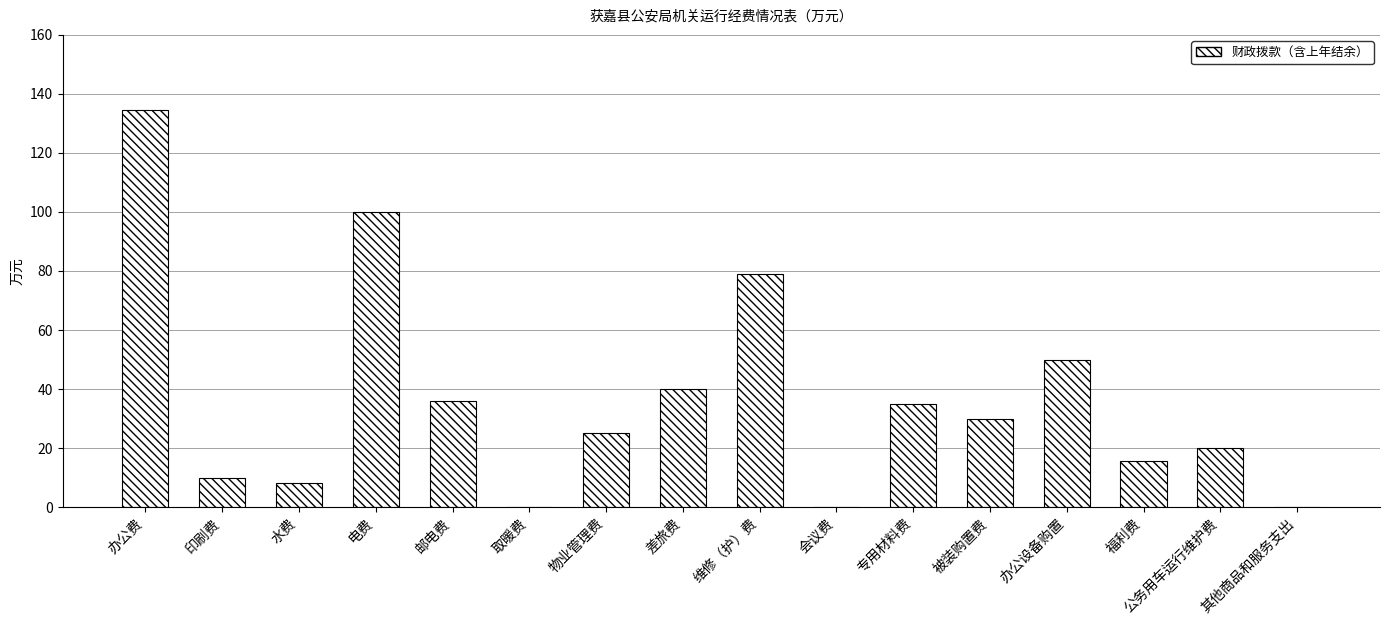

Is it true that the value at 专用材料费 is 19.1?

False